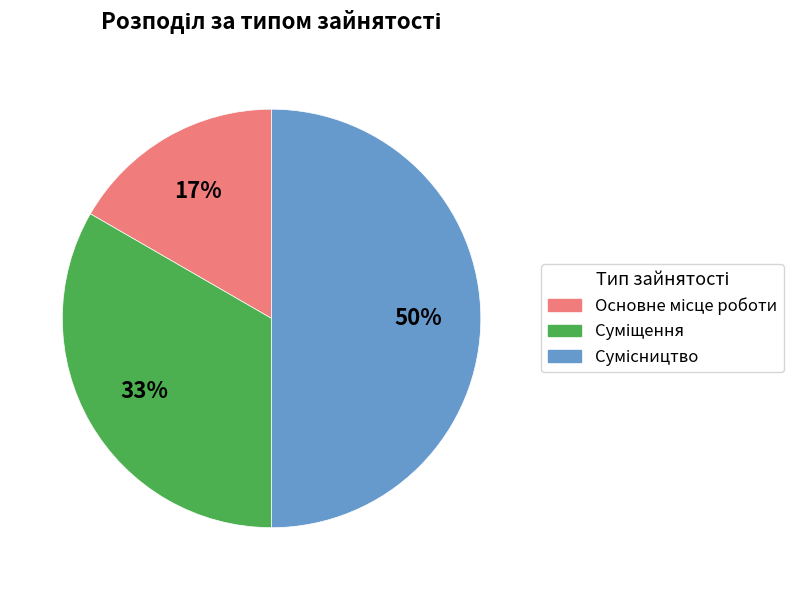

To the nearest percent, what is the difference between the largest and smallest slice percentages?

33%